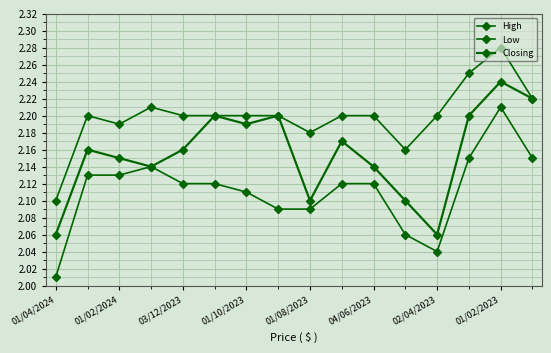

At which label is Closing closest to 2?

01/04/2024